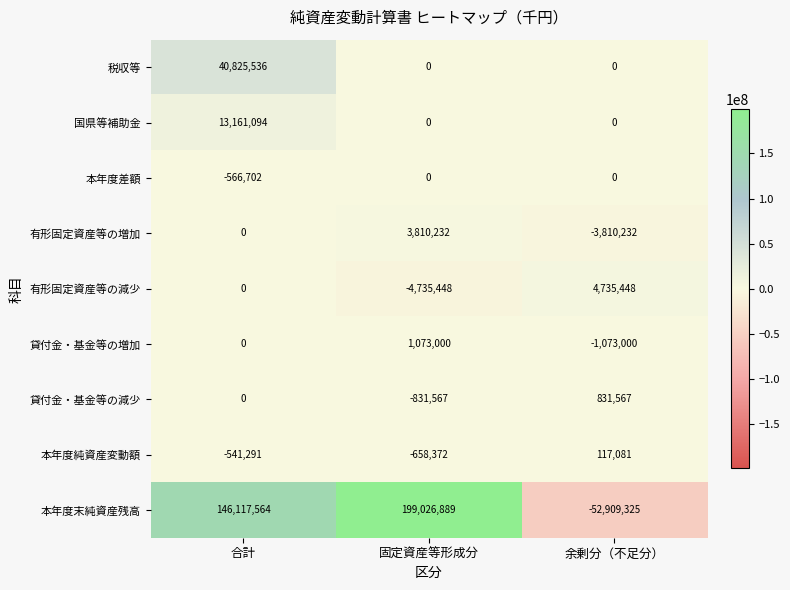

At which category is the sum across all series the highest?

合計